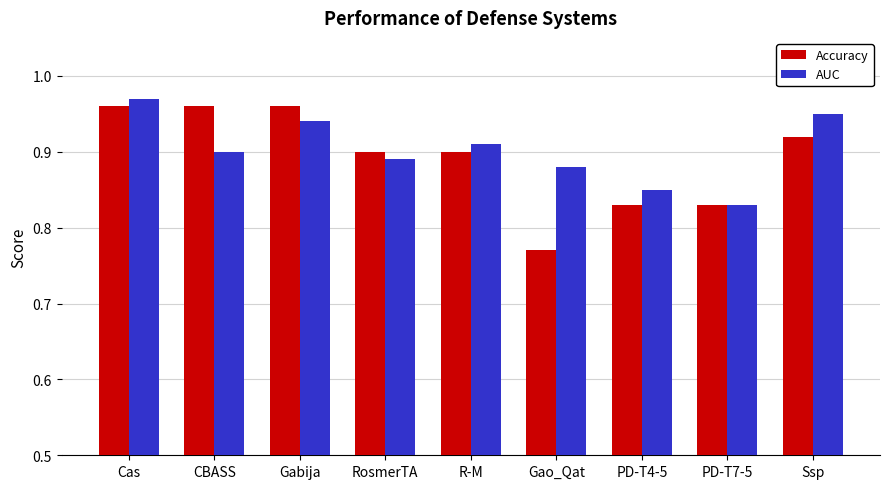

Which category has the lowest value in the Accuracy series?

Gao_Qat